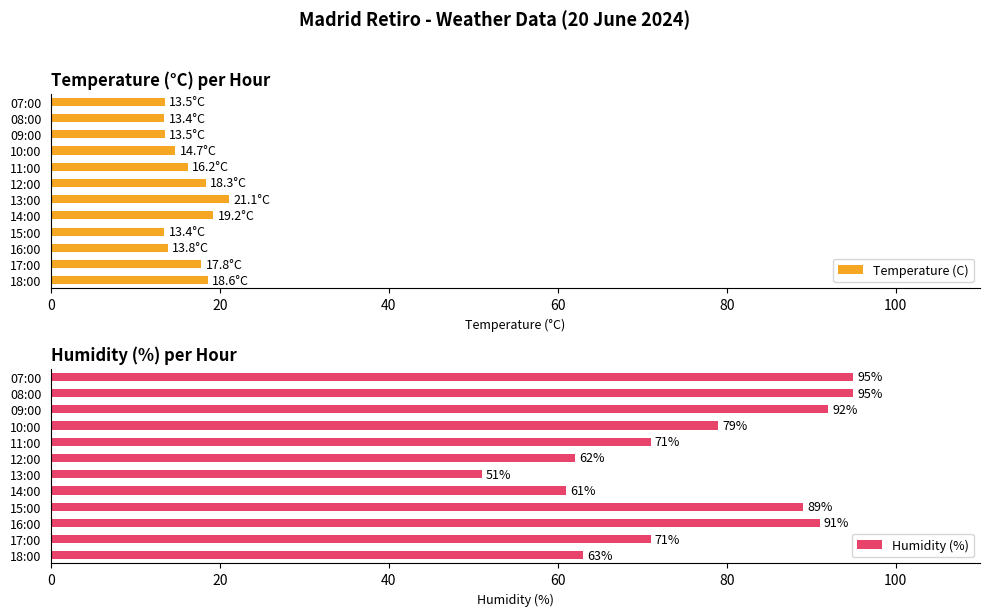

What is the difference between the maximum and second lowest values in the Temperature (C) series?

7.7